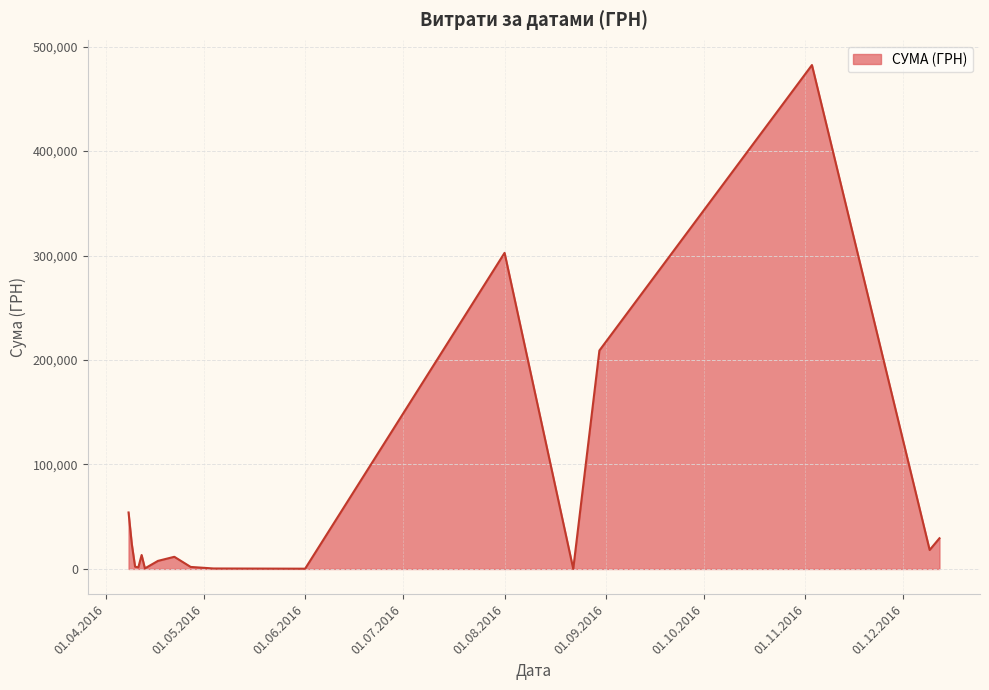

What is the maximum value shown in the chart?

482338.9